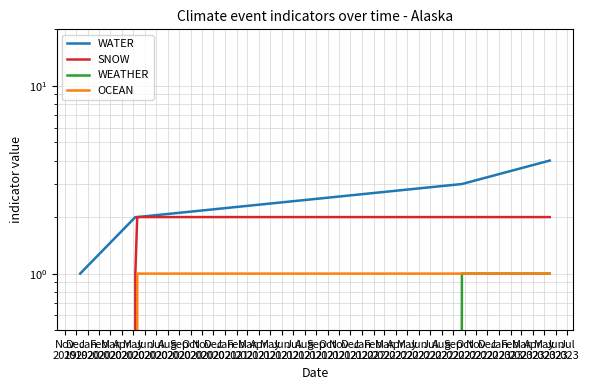

Which series changed the most between Feb
2020 and Mar
2020?

WATER